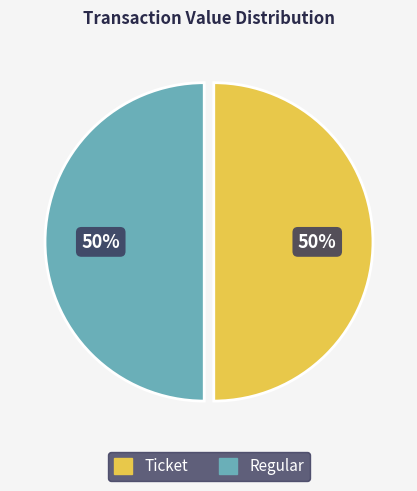

To the nearest percent, what portion does Regular represent?

50%